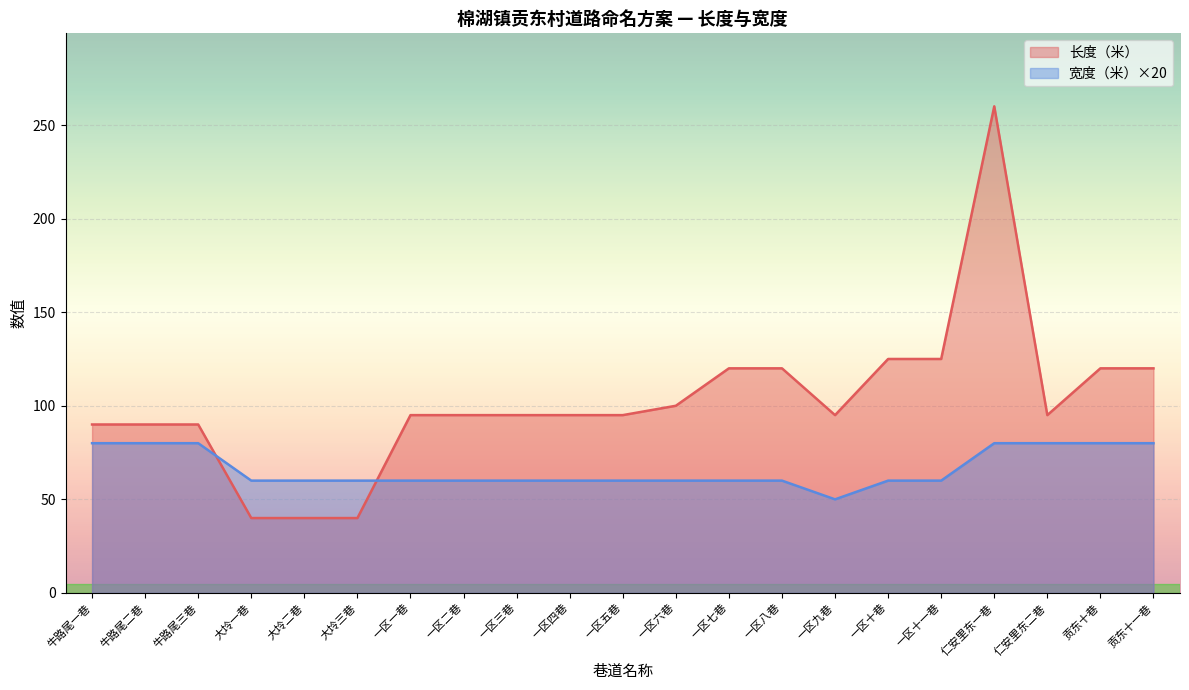

Which has a higher value, 一区十巷 or 贡东十巷?

一区十巷